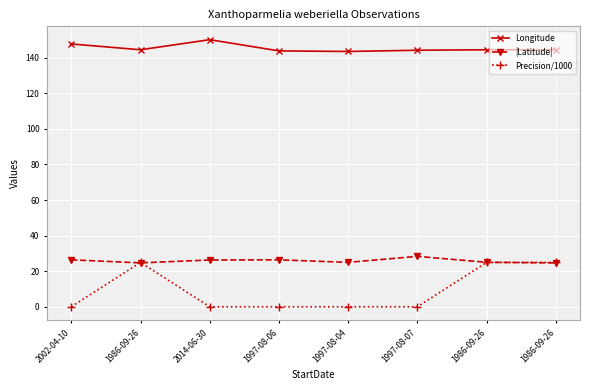

How many lines are shown in the chart?

3